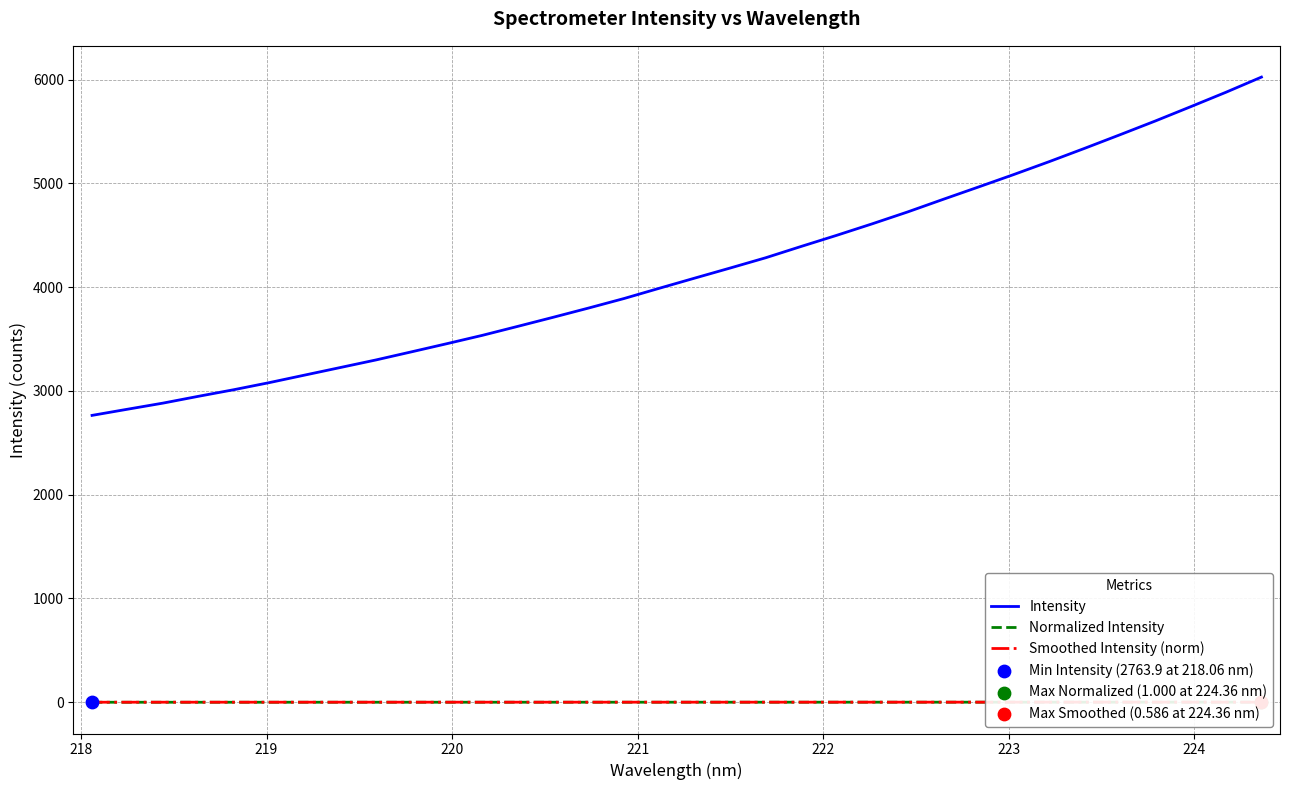

Which series has the largest Y range (max minus min)?

Intensity